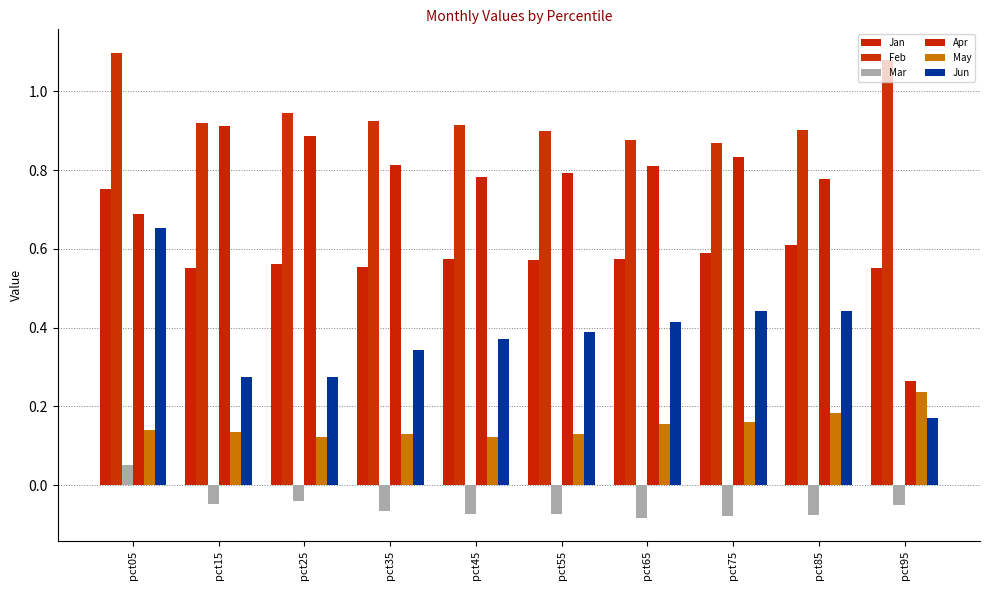

Is it true that Jun equals 0.8 at pct75?

False